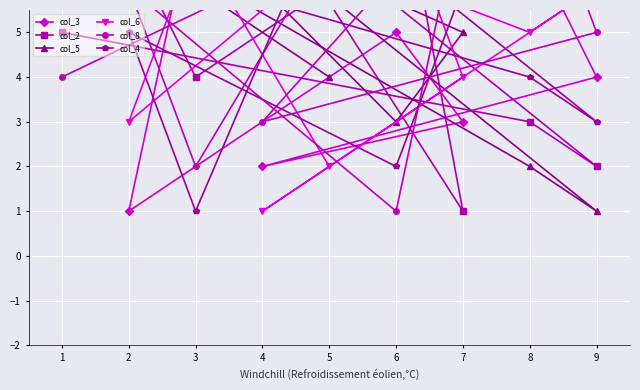

What is the difference between the highest and lowest values at 4?

8